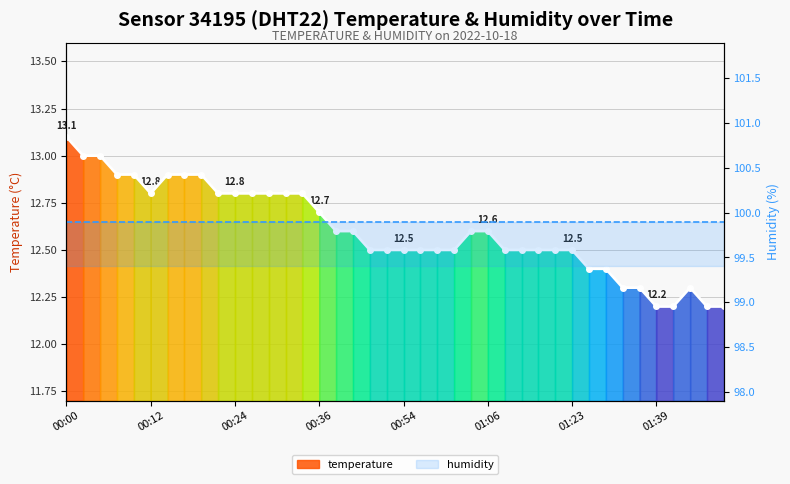

How many values are between 12 and 13?

39